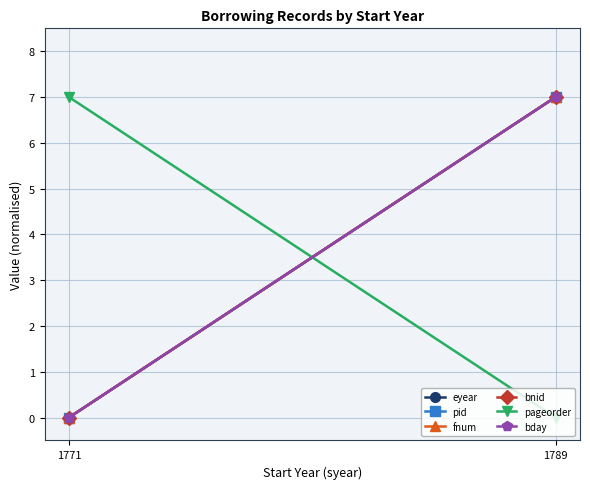

What is the value of the bnid point at the 2nd from the left?

7